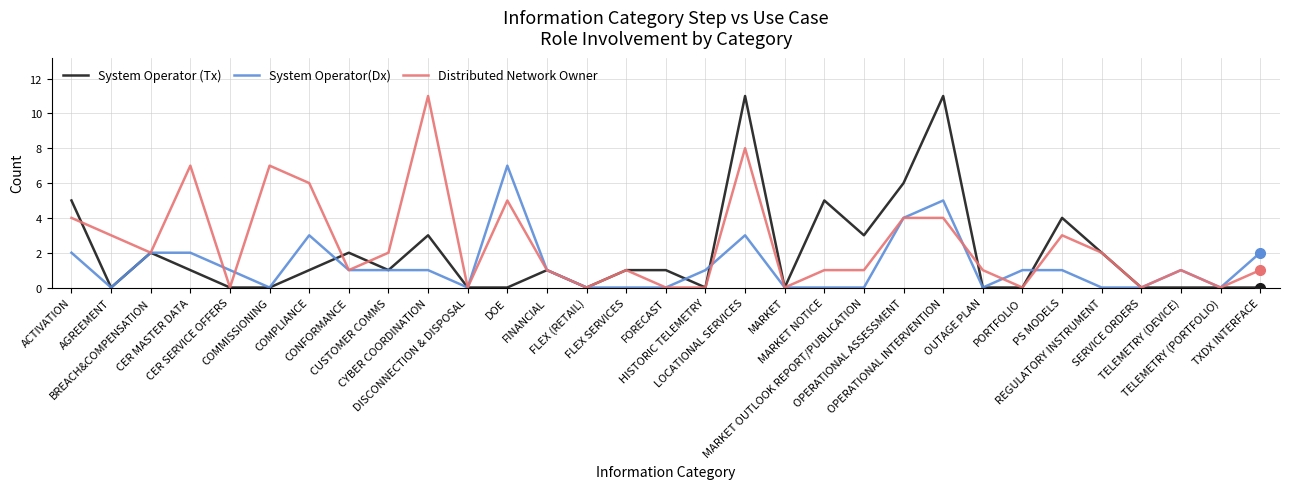

Where does the System Operator(Dx) series first go above 1?

ACTIVATION